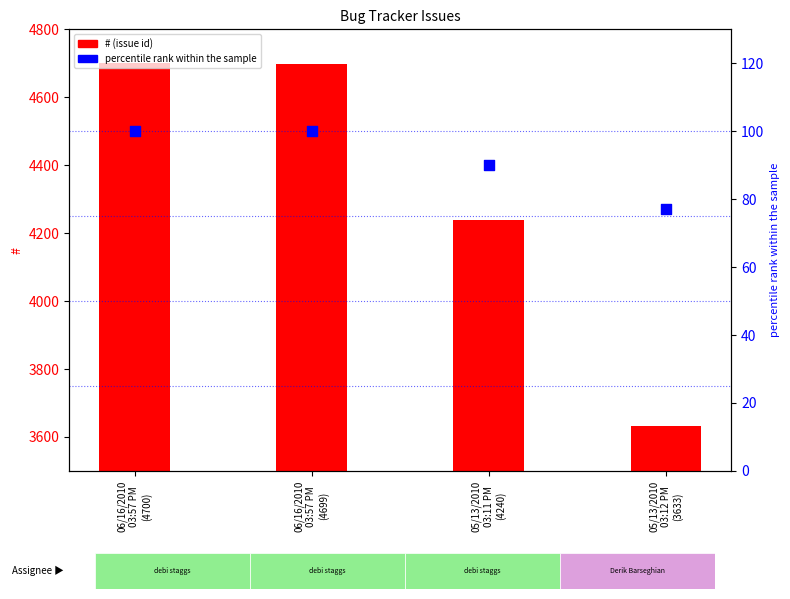

At how many categories does at least one series exceed 588?

4